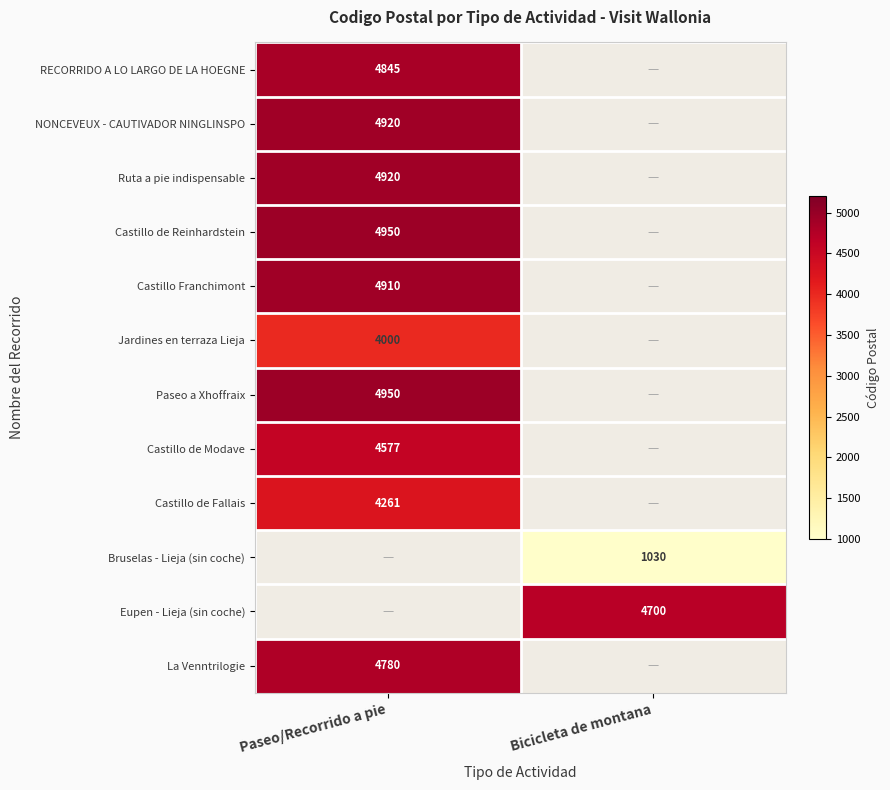

The RECORRIDO A LO LARGO DE LA HOEGNE series shows 7554 at Paseo/Recorrido a pie. True or false?

False